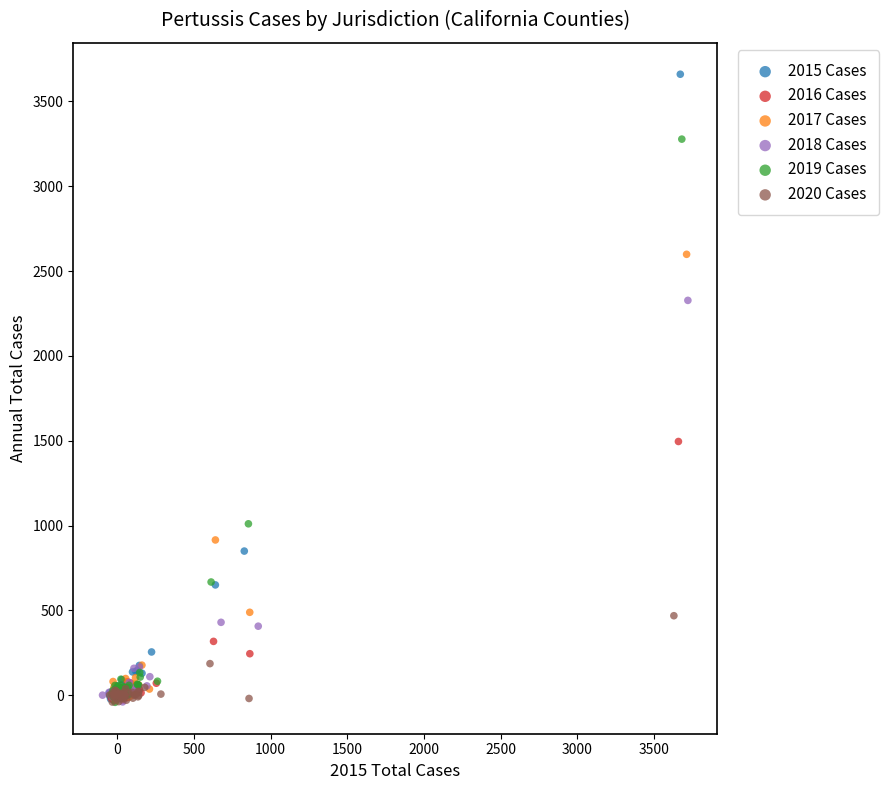

Which series reaches the maximum Y coordinate?

2015 Cases